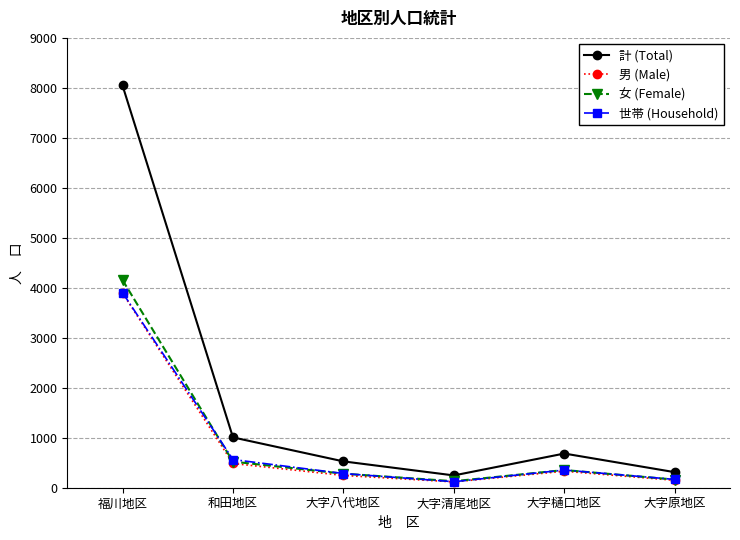

The 男 (Male) series shows 116 at 大字清尾地区. True or false?

True